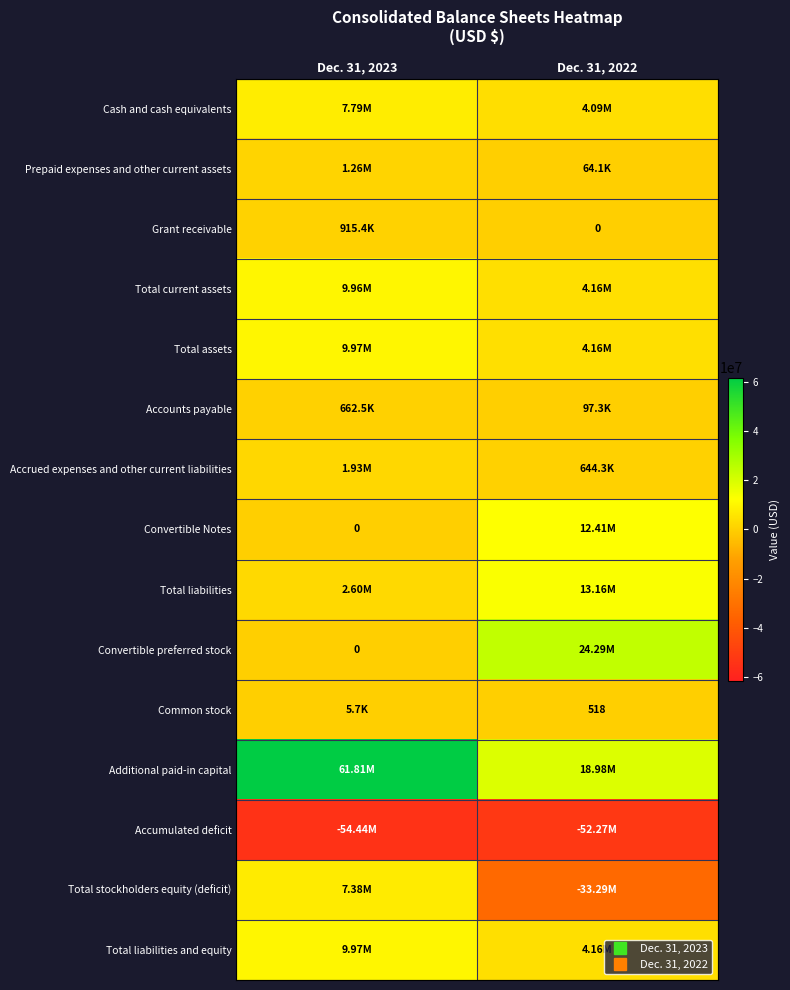

What is the spread (max minus min) of values at Dec. 31, 2022?

76556127